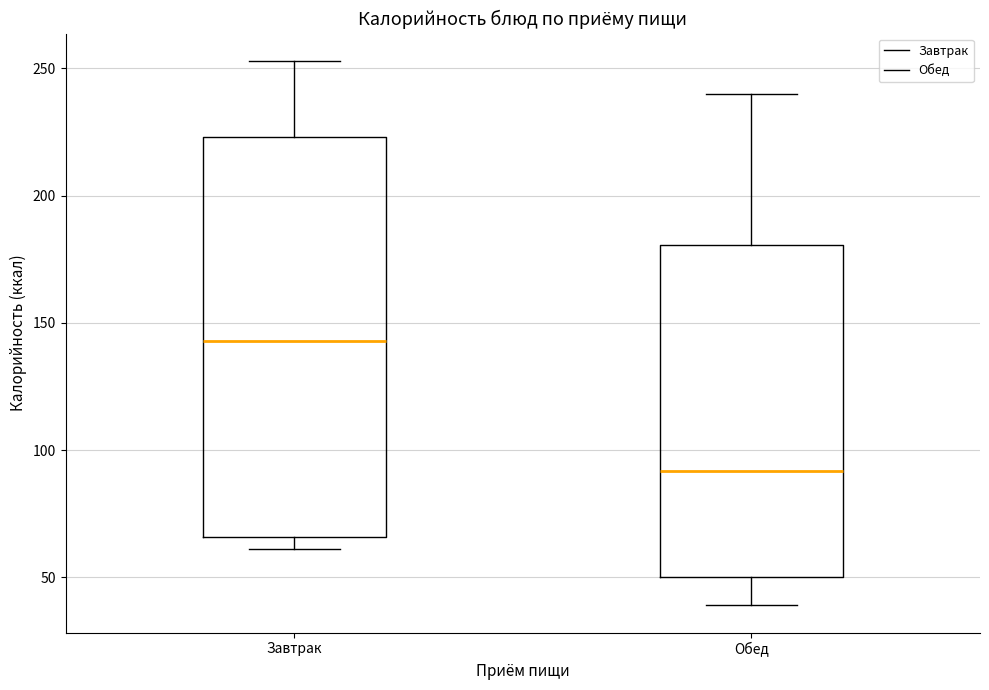

Comparing the boxes themselves (not the whiskers), which one is the tallest?

Завтрак